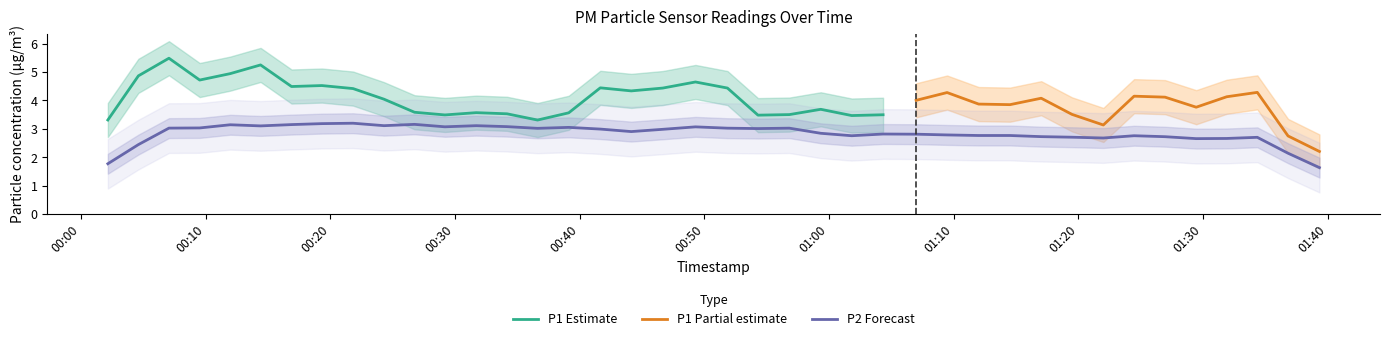

At how many categories does at least one series exceed 3?

33